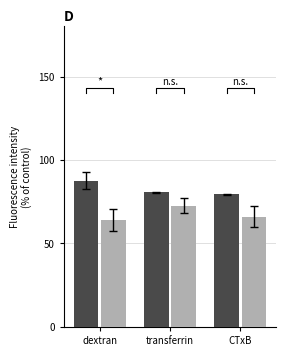

Reading left to right, list all the values displayed in this chart.

dark: 87.7	80.6	79.6
light: 63.9	72.7	66.2